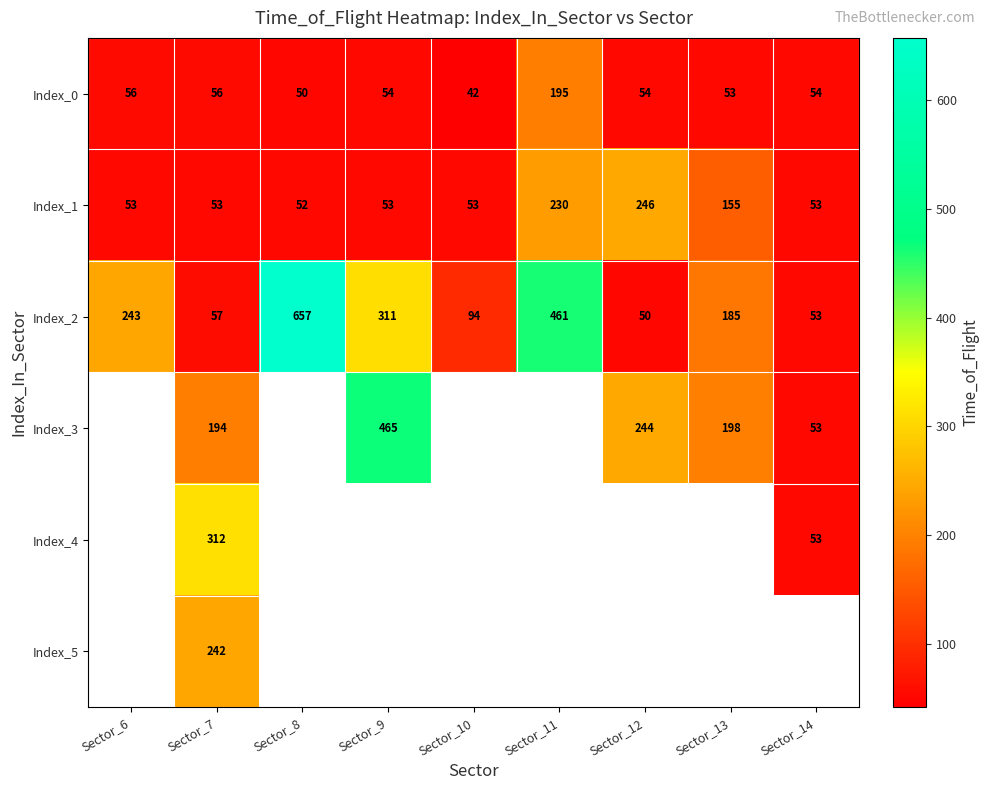

How many values in the Index_0 series are below 54?

3